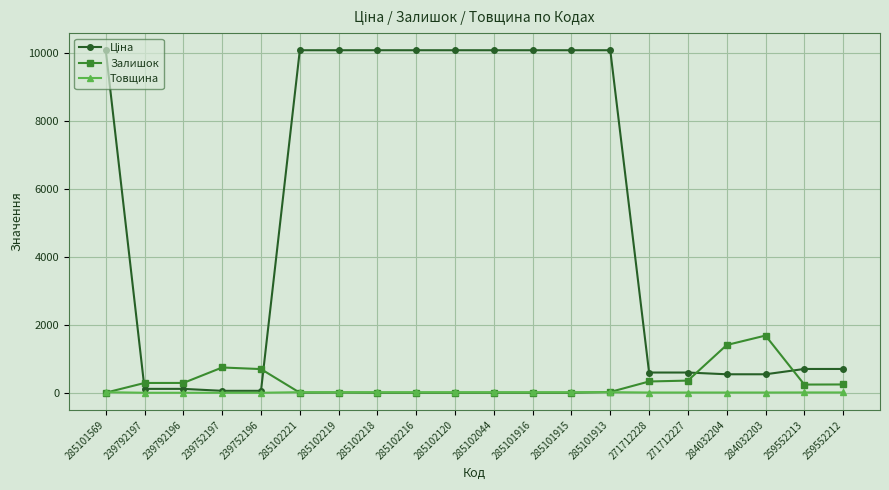

What is the label of the 18th point from the right?

239792196